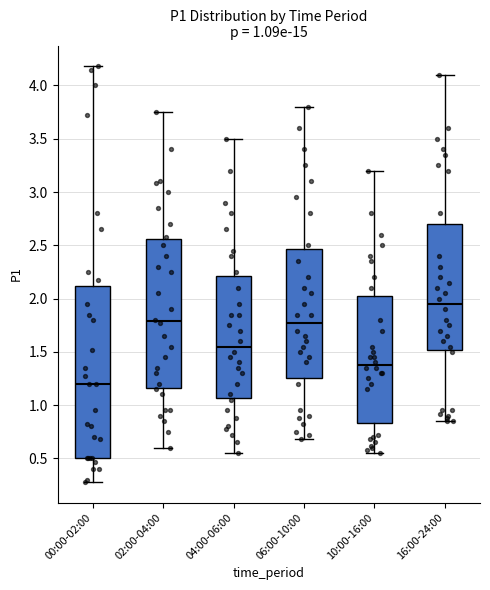

Which box has the highest median line?

16:00-24:00